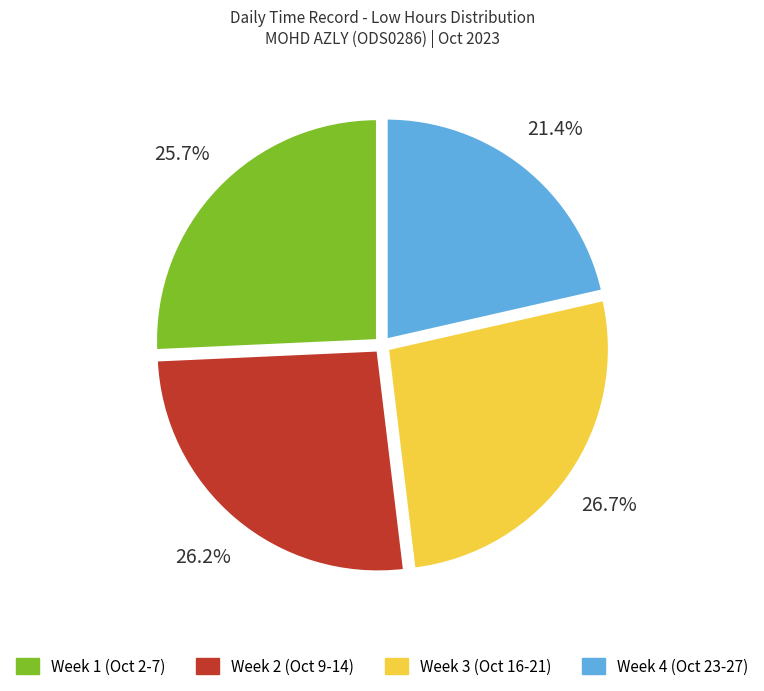

Which slice is the smallest?

Week 4 (Oct 23-27)